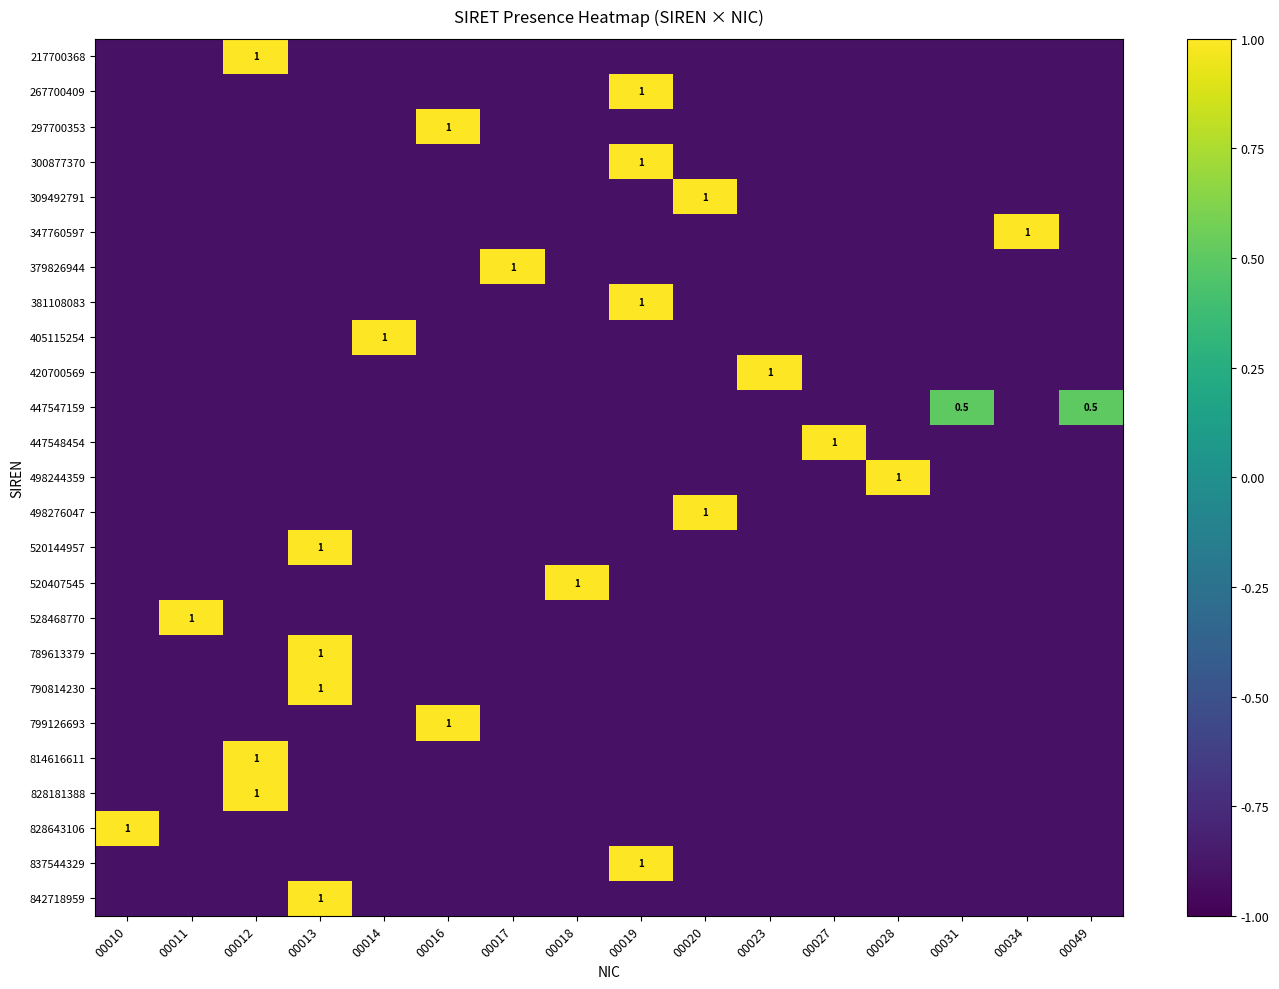

Is it true that 381108083 equals 1.0 at 00019?

True